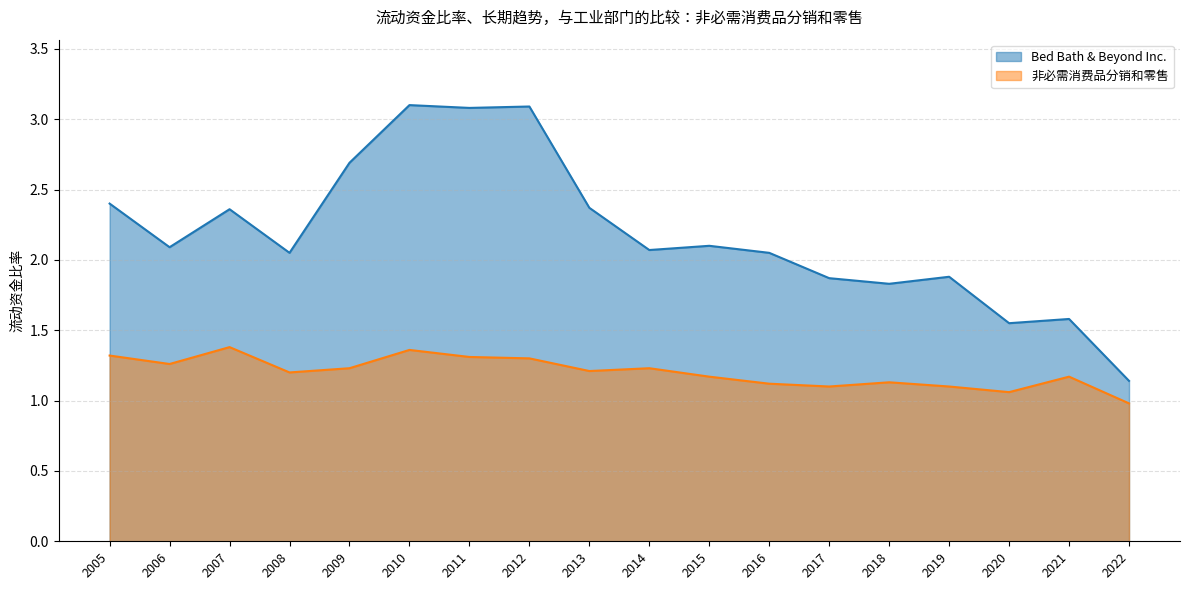

What value does the 非必需消费品分销和零售 series have at 2021?

1.2